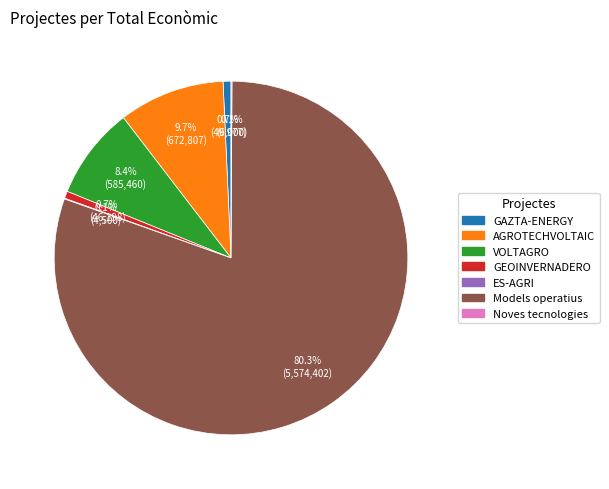

Which slice is the largest?

Models operatius